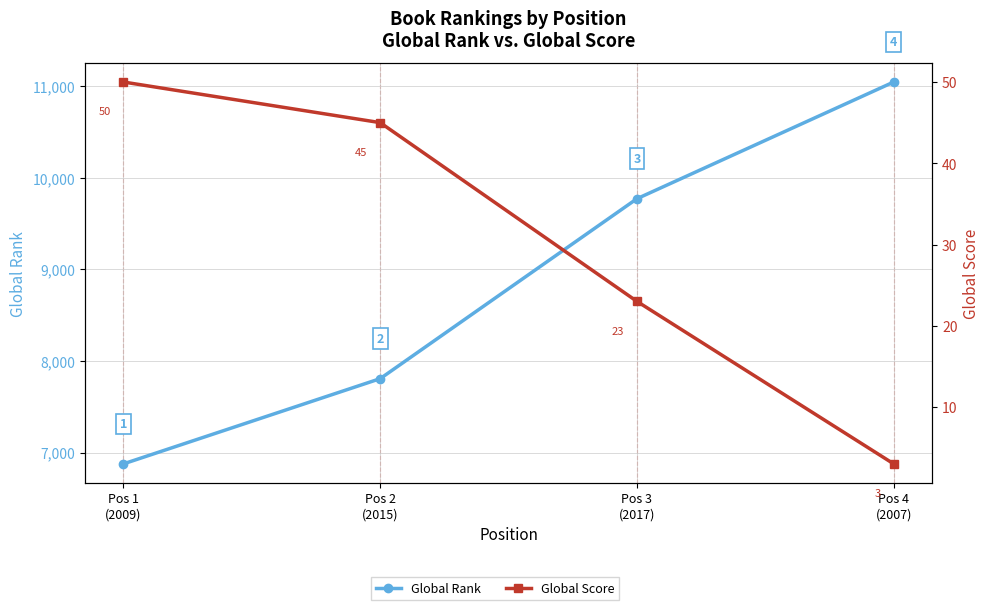

Reading left to right, list all the values displayed in this chart.

Global Rank: Pos 1
(2009)=6876	Pos 2
(2015)=7807	Pos 3
(2017)=9773	Pos 4
(2007)=11048
Global Score: Pos 1
(2009)=50	Pos 2
(2015)=45	Pos 3
(2017)=23	Pos 4
(2007)=3